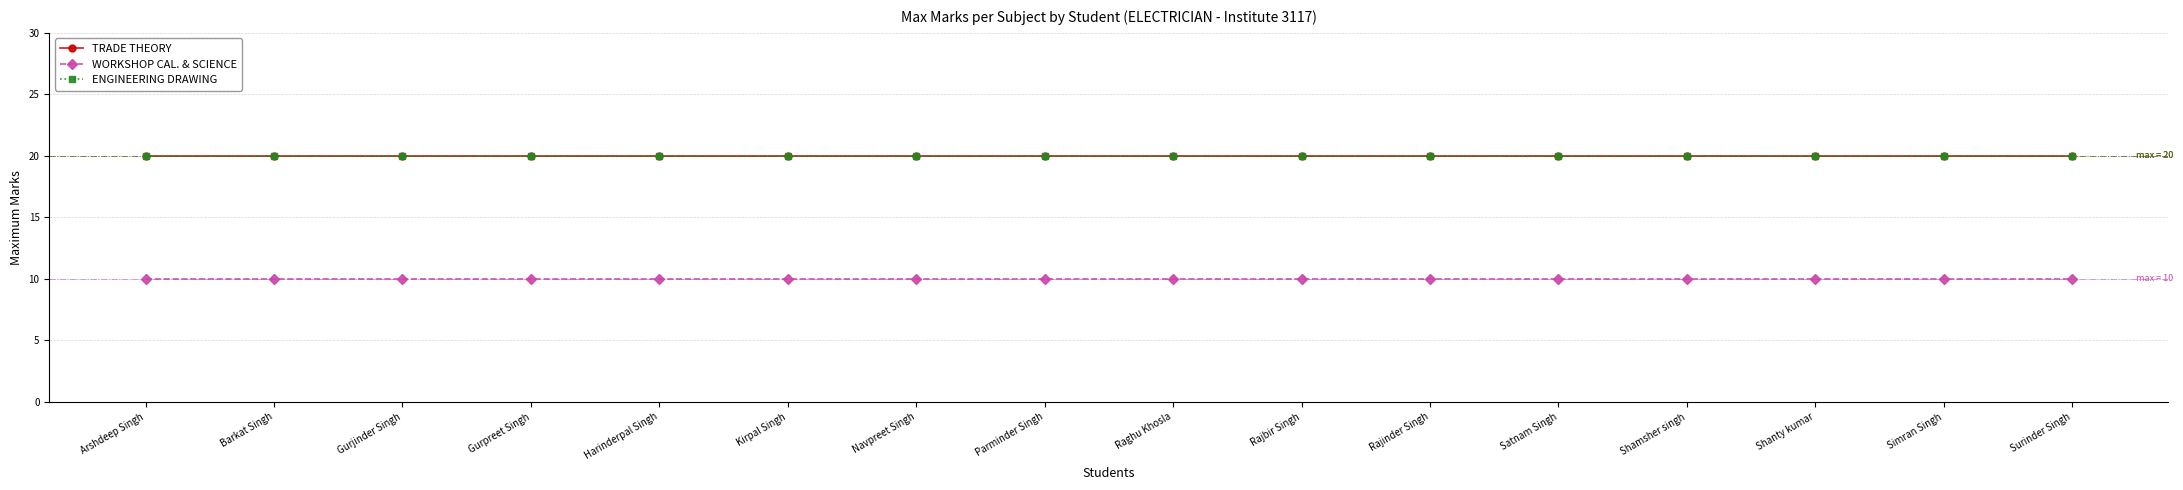

Rank the categories by TRADE THEORY value from highest to lowest.

Arshdeep Singh, Barkat Singh, Gurjinder Singh, Gurpreet Singh, Harinderpal Singh, Kirpal Singh, Navpreet Singh, Parminder Singh, Raghu Khosla, Rajbir Singh, Rajinder Singh, Satnam Singh, Shamsher singh, Shanty kumar, Simran Singh, Surinder Singh